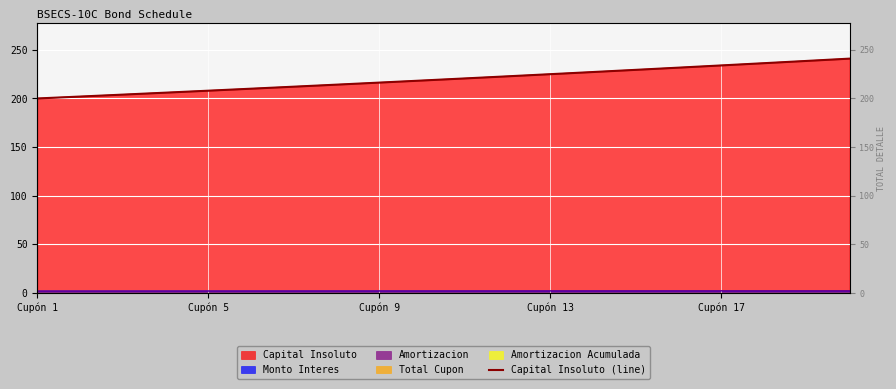

Does the chart display data point markers on the line(s)?

No